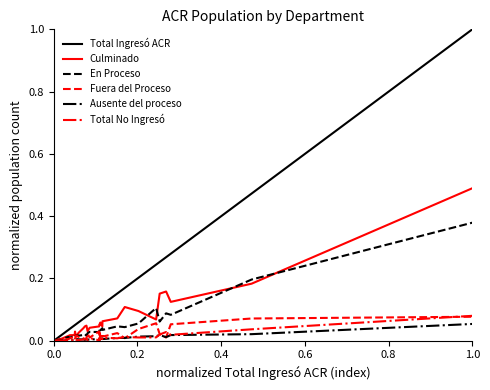

Which series has the widest spread of values?

Total Ingresó ACR